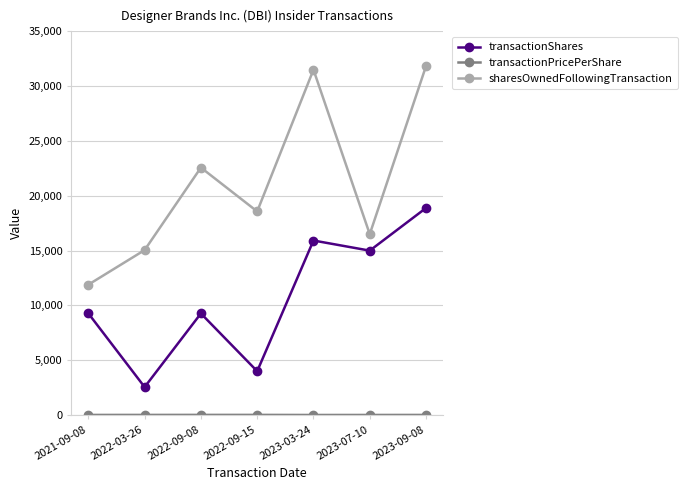

True or false: transactionShares and sharesOwnedFollowingTransaction intersect in this chart.

False